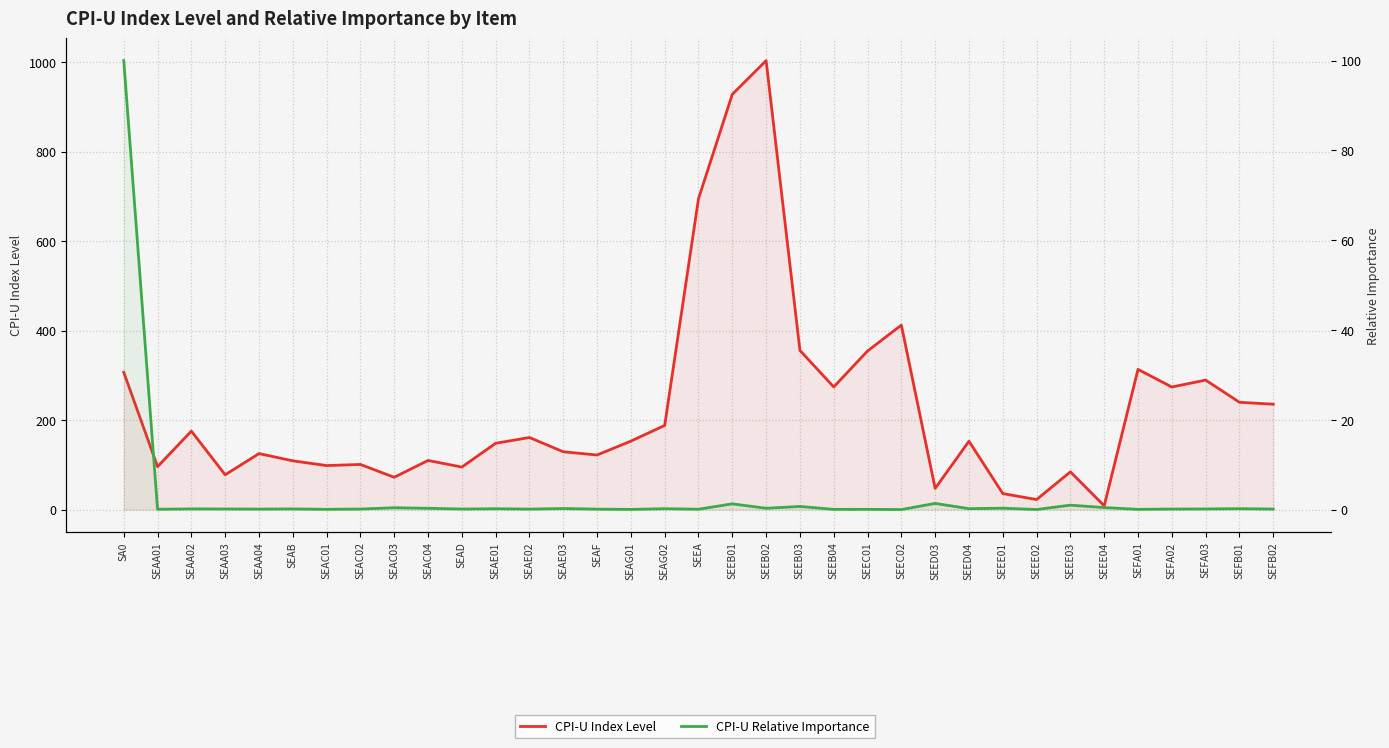

Rank the series at SEAA04 from lowest to highest value.

CPI-U Relative Importance, CPI-U Index Level